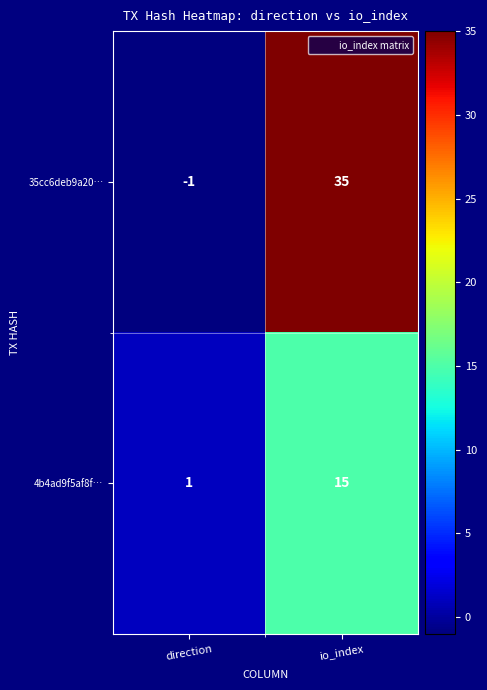

Rank the series by their maximum value, from highest to lowest.

35cc6deb9a20…, 4b4ad9f5af8f…